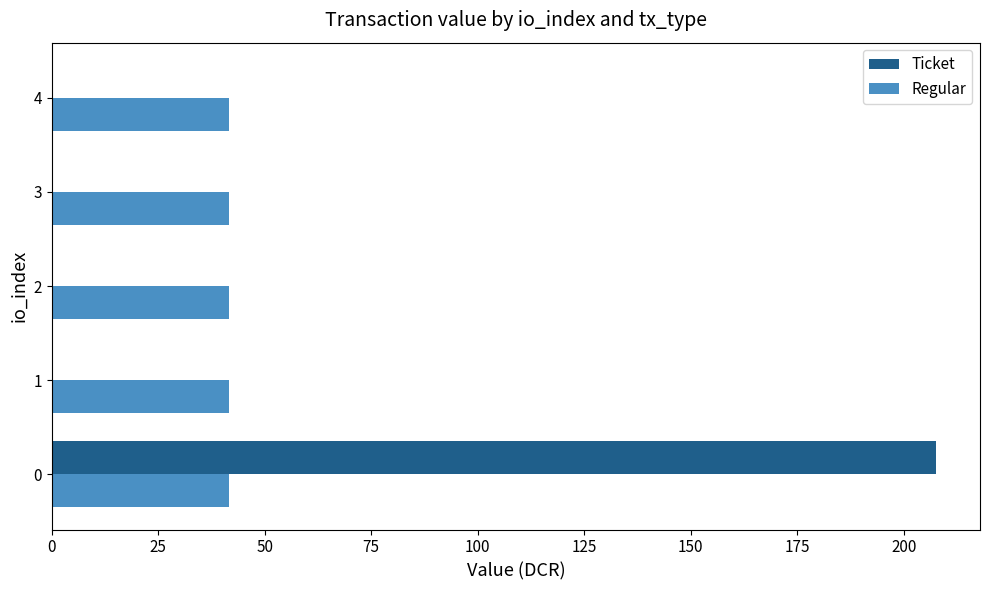

What is the sum of all Regular values?

207.5